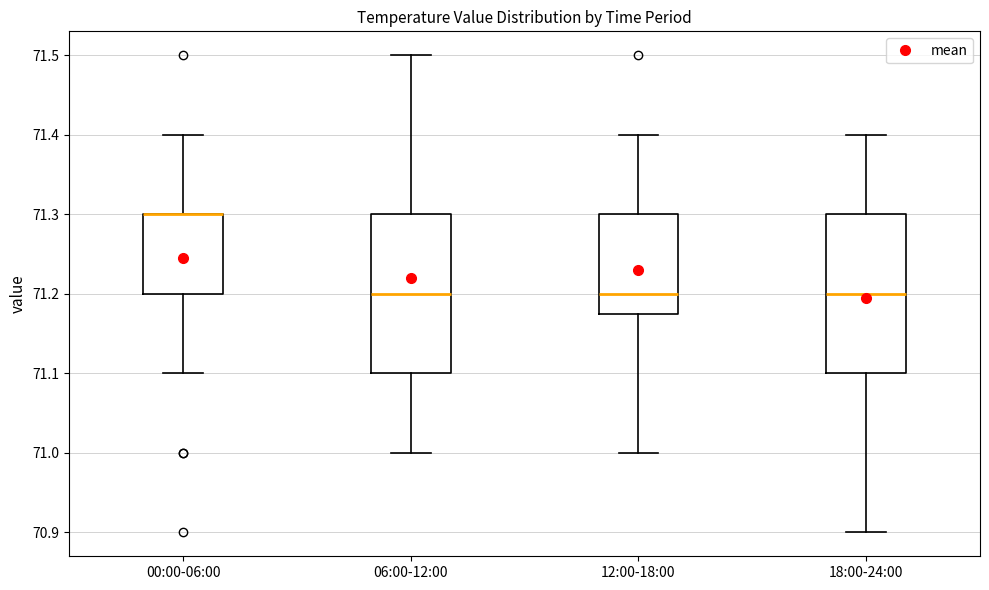

Reading left to right, read every box against the y-axis: the position of its median line, the range the box covers, and the ends of its whiskers. The values are not printed on the chart, so give them approximately, as read against the axis.

00:00-06:00: median 71.30 (drawn on the box's upper edge), box 71.20 to 71.30, whiskers 71.10 to 71.40
06:00-12:00: median 71.20, box 71.10 to 71.30, whiskers 71.00 to 71.50
12:00-18:00: median 71.20, box 71.18 to 71.30, whiskers 71.00 to 71.40
18:00-24:00: median 71.20, box 71.10 to 71.30, whiskers 70.90 to 71.40